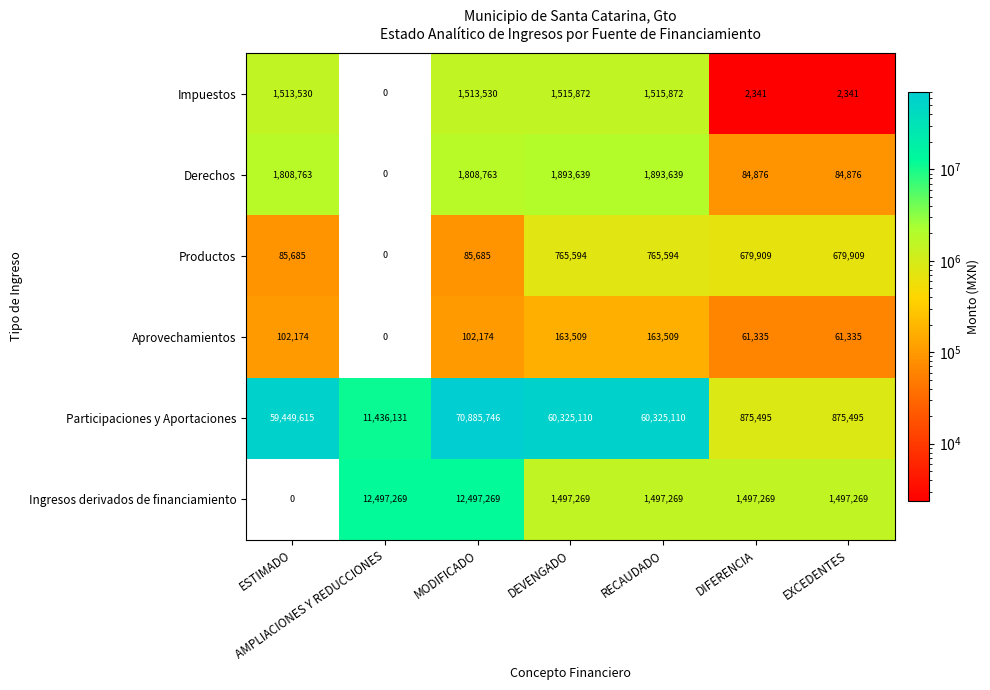

Between DEVENGADO and DIFERENCIA, which series saw the biggest shift?

Participaciones y Aportaciones